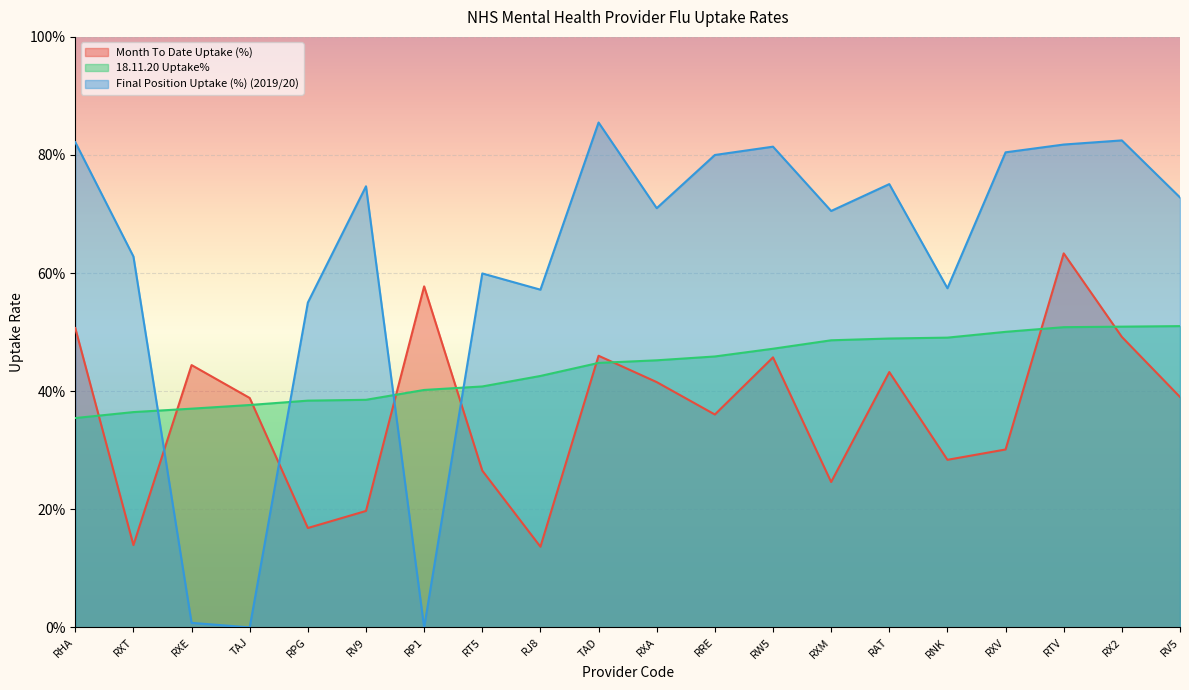

What is the sum of the 18.11.20 Uptake% values at RXT and RP1?

0.8